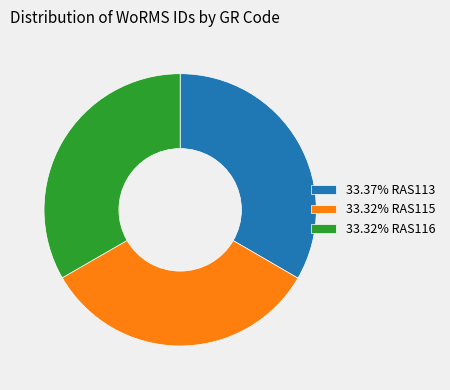

Approximately how many times larger is the value at 33.32% RAS115 compared to 33.37% RAS113?

1.0